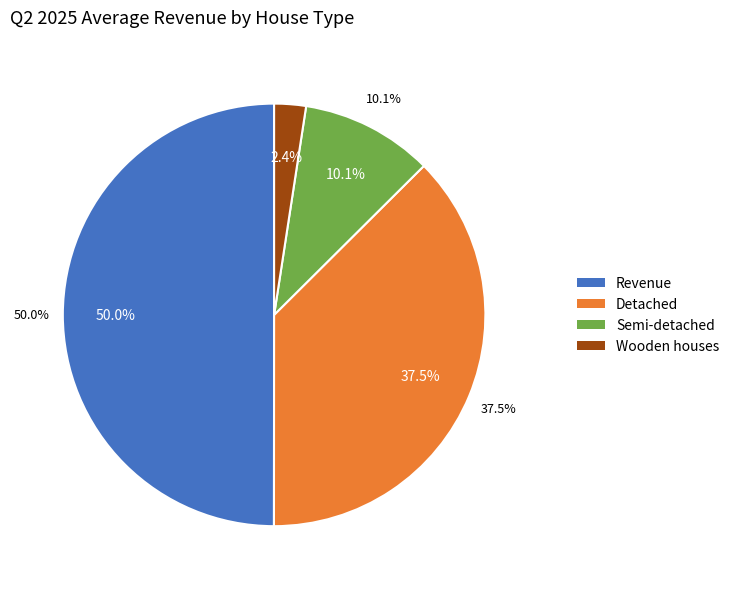

Rank the categories by value from lowest to highest.

Wooden houses, Semi-detached, Detached, Revenue